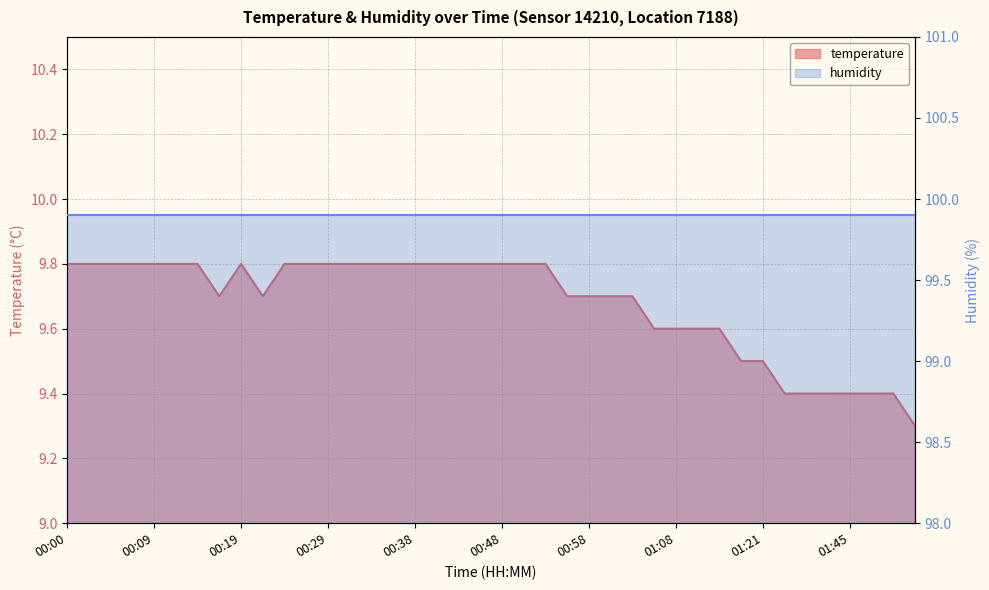

List the labels in order of value, largest first.

00:00, 00:02, 00:04, 00:07, 00:09, 00:12, 00:14, 00:19, 00:24, 00:26, 00:29, 00:31, 00:34, 00:36, 00:38, 00:41, 00:43, 00:46, 00:48, 00:51, 00:53, 00:17, 00:21, 00:56, 00:58, 01:01, 01:03, 01:06, 01:08, 01:13, 01:16, 01:19, 01:21, 01:37, 01:40, 01:42, 01:45, 01:47, 01:50, 01:52